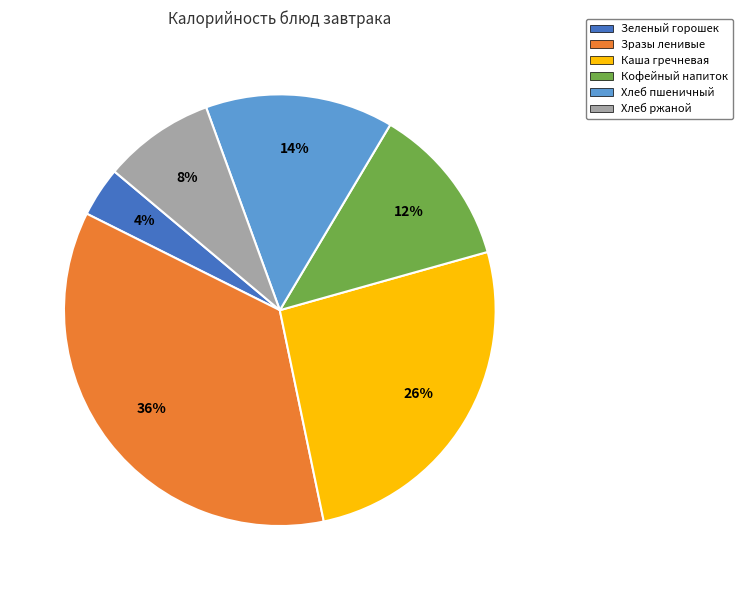

The Зразы ленивые slice represents 36% of the pie. True or false?

True